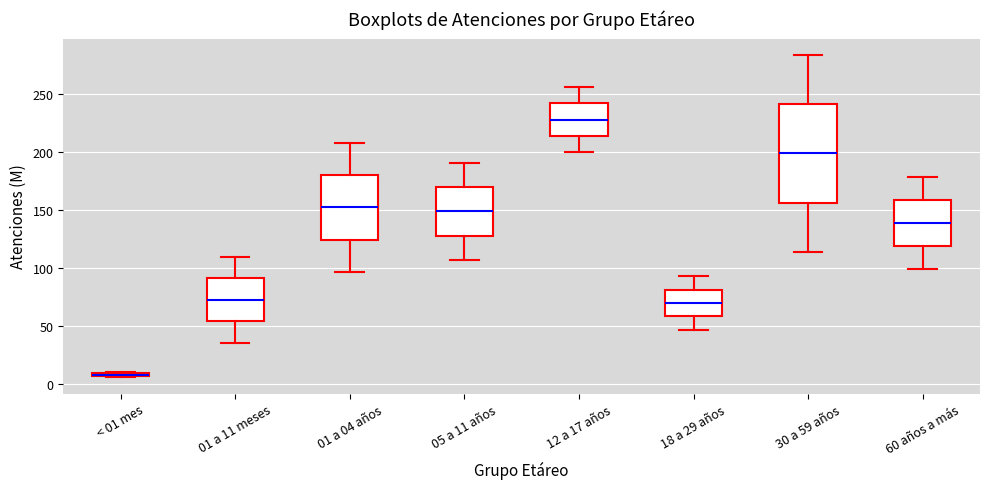

Where is the lower edge of the box for < 01 mes on the y-axis? The values are not printed on the chart, so give them approximately, as read against the axis.

5